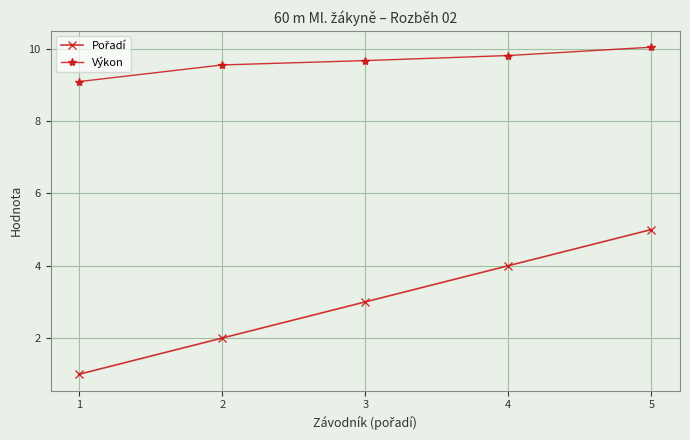

What is the value of the Výkon point at the 5th from the left?

10.0